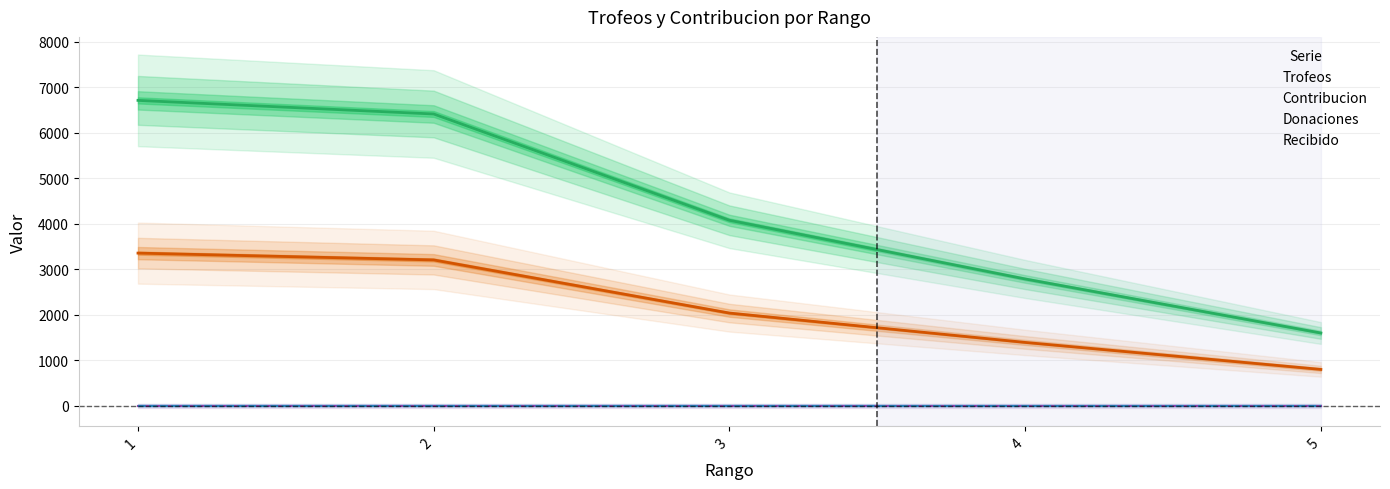

What is the value of the Contribucion point at the 2nd from the left?

3205